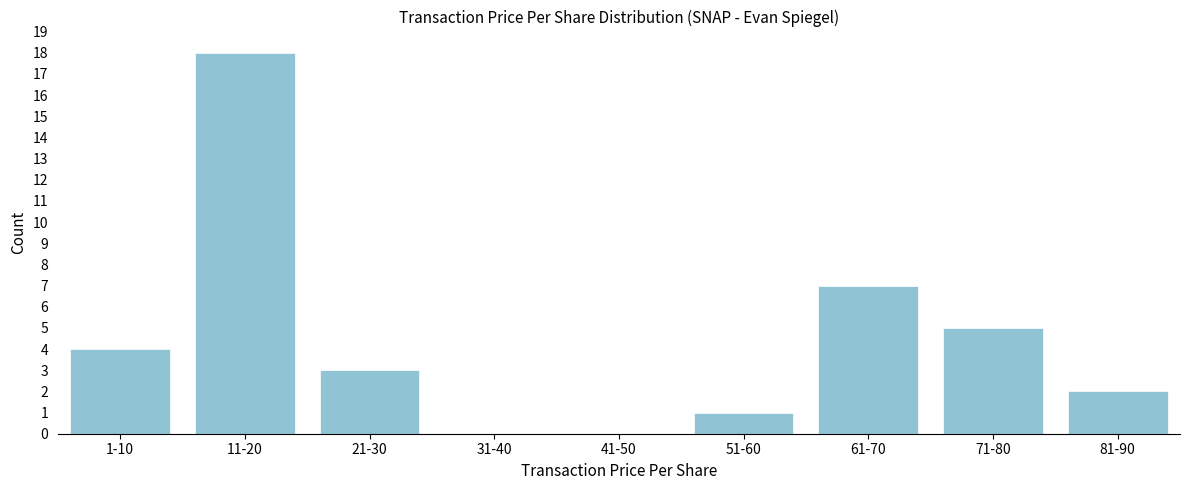

Reading left to right, list all the values displayed in this chart.

1-10=4	11-20=18	21-30=3	31-40=0	41-50=0	51-60=1	61-70=7	71-80=5	81-90=2